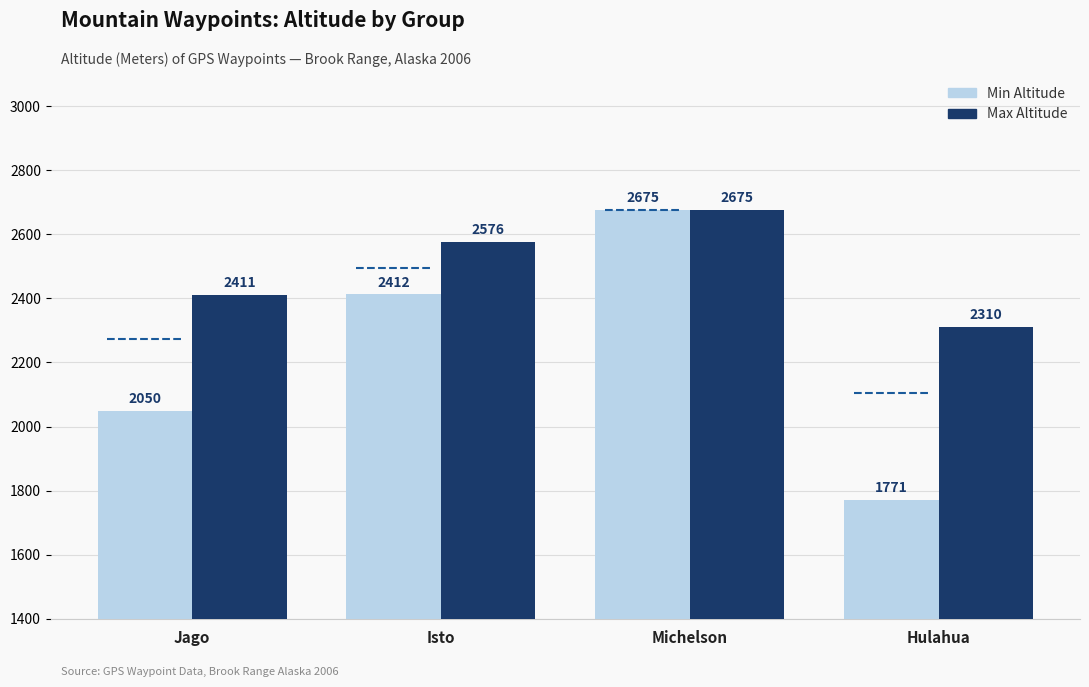

What value does the Max Altitude series have at Hulahua?

2310